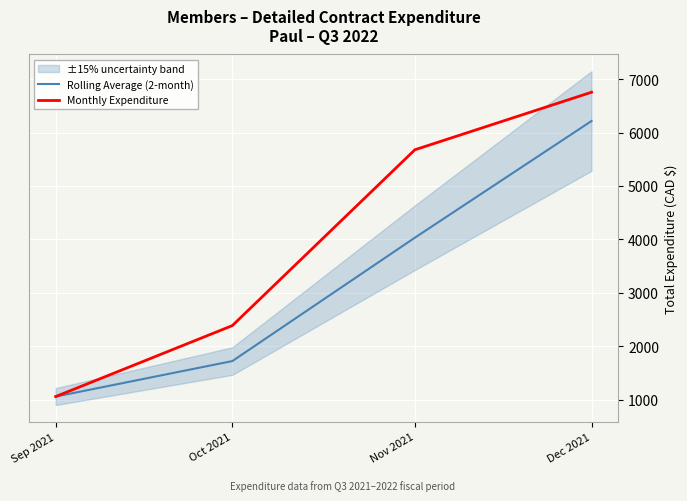

Where is Monthly Expenditure nearest to the value 3906?

Oct 2021